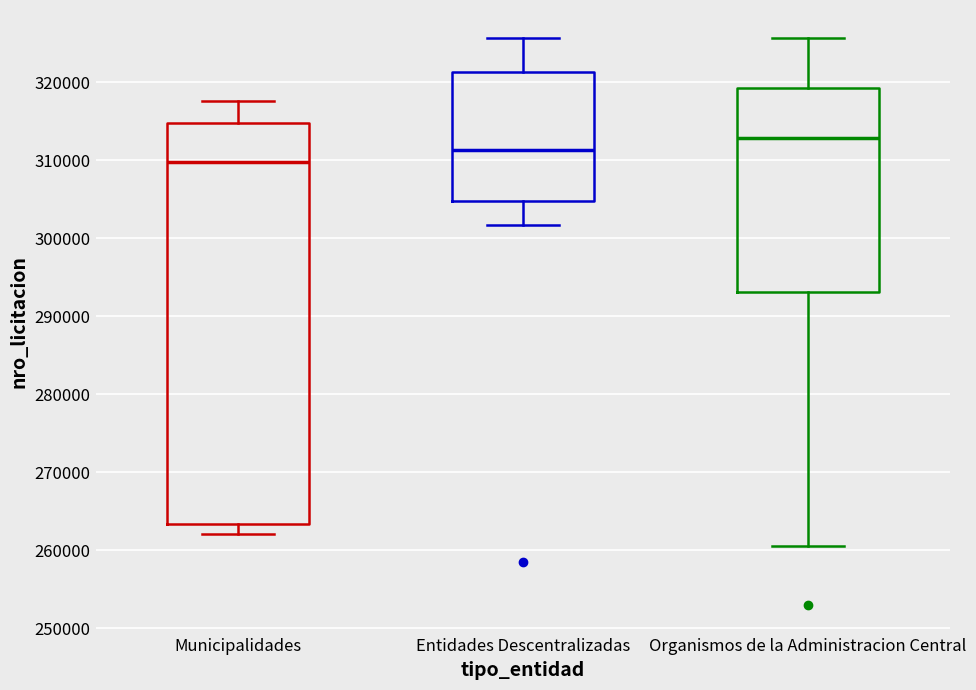

Which box is the tallest, from its lower edge to its upper edge?

Municipalidades